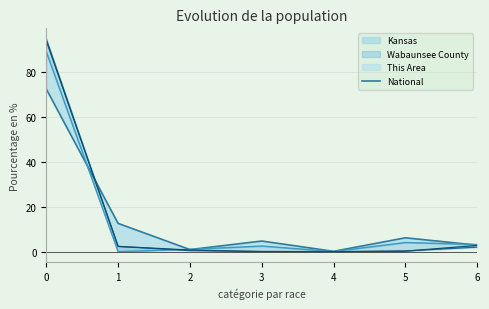

How many data points are above 4?

4